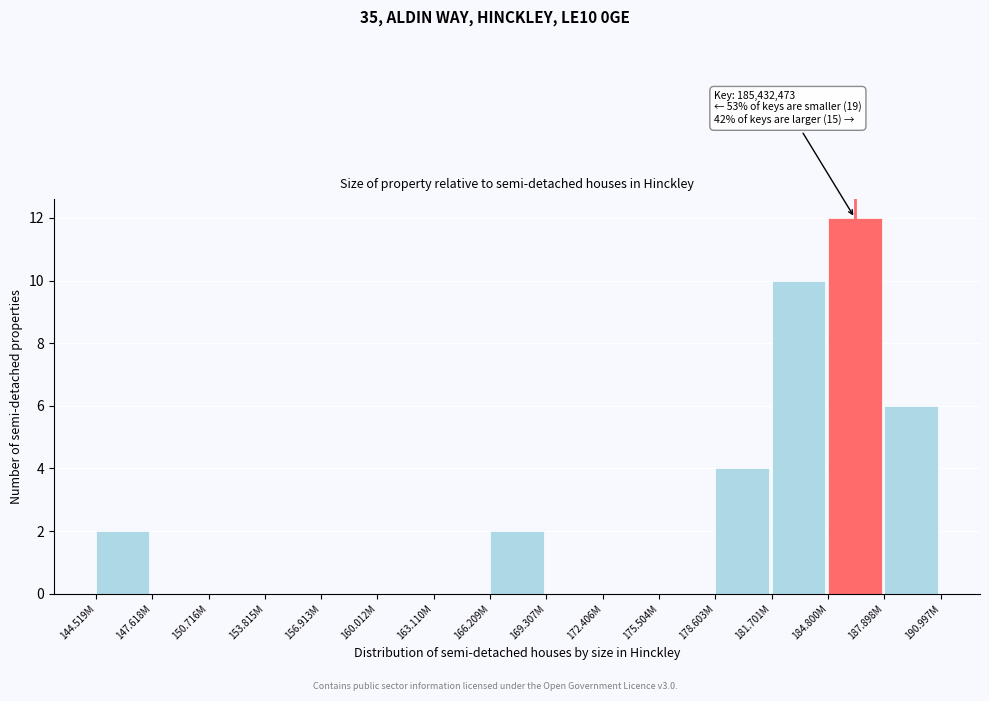

Reading left to right, list all the values displayed in this chart.

144.519M=2	147.618M=0	150.716M=0	153.815M=0	156.913M=0	160.012M=0	163.110M=0	166.209M=2	169.307M=0	172.406M=0	175.504M=0	178.603M=4	181.701M=10	184.800M=12	187.898M=6